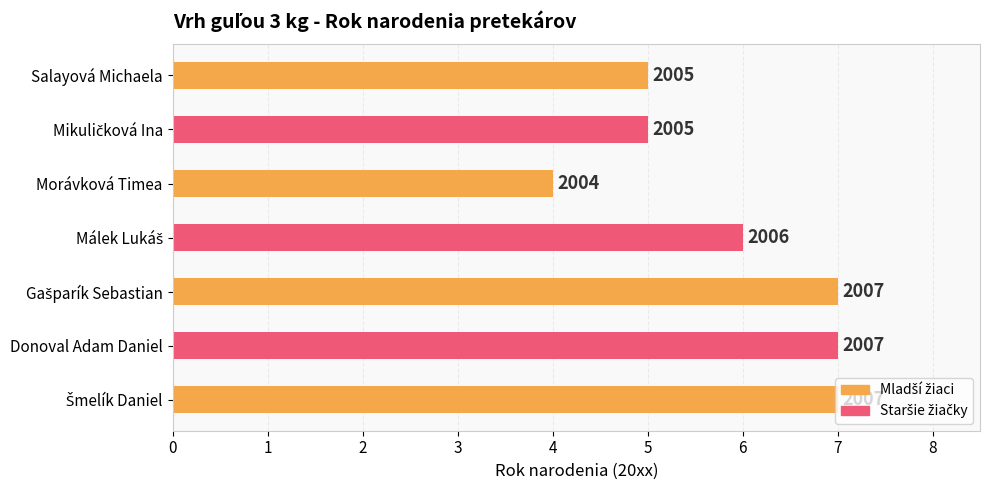

How many bars are there in total?

7